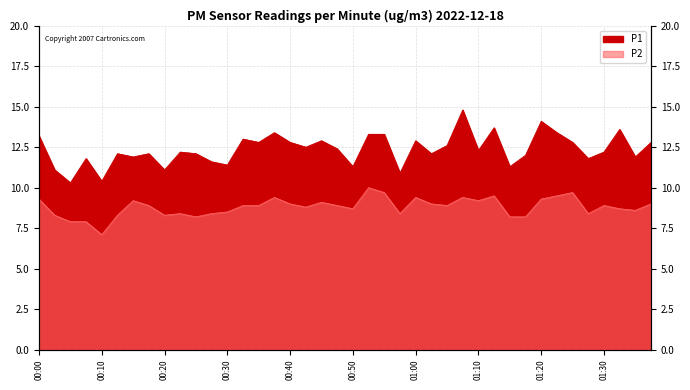

At which category does the chart reach its minimum across all series?

00:10